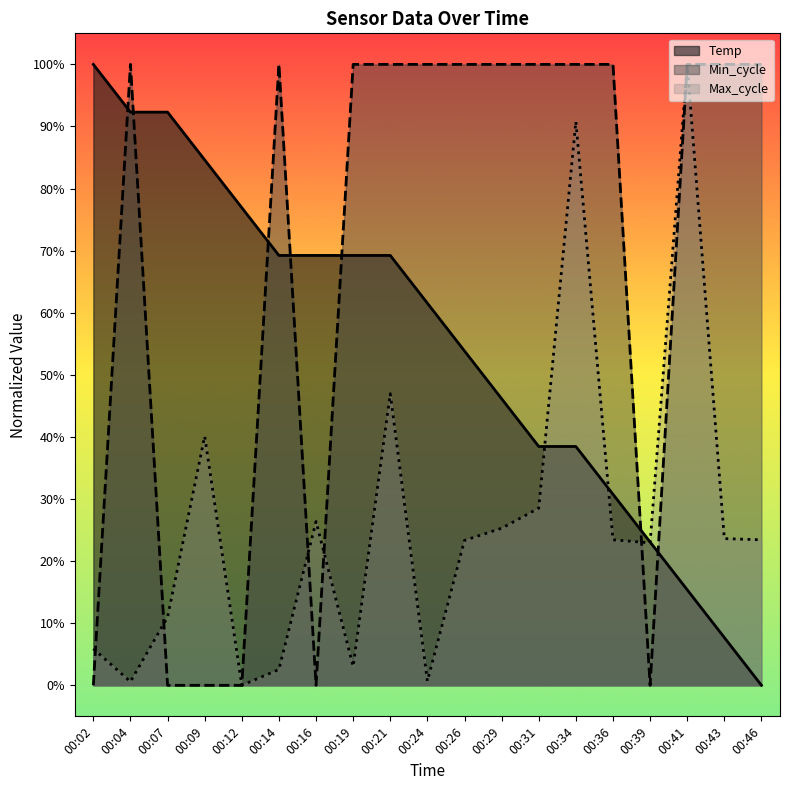

True or false: Max_cycle has more than 1 interior local peaks.

True